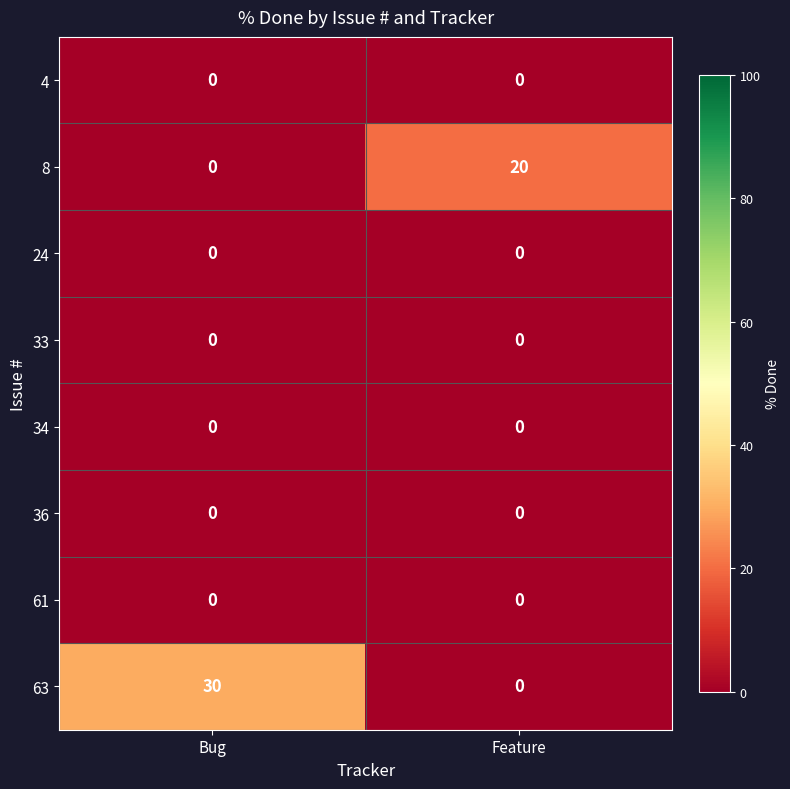

At which category is the sum across all series the highest?

Bug